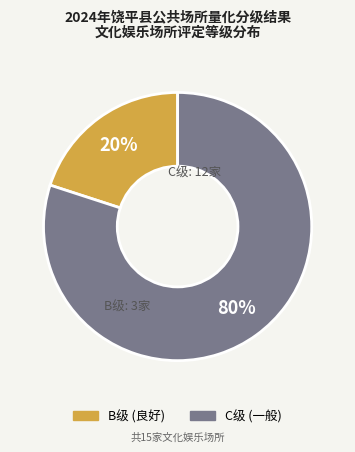

To the nearest percent, what is the average slice percentage?

50%